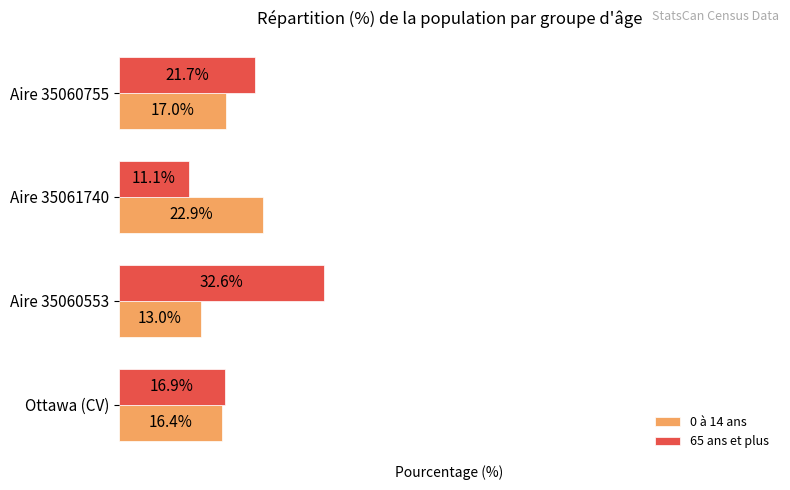

Which series has the largest total across all categories?

65 ans et plus